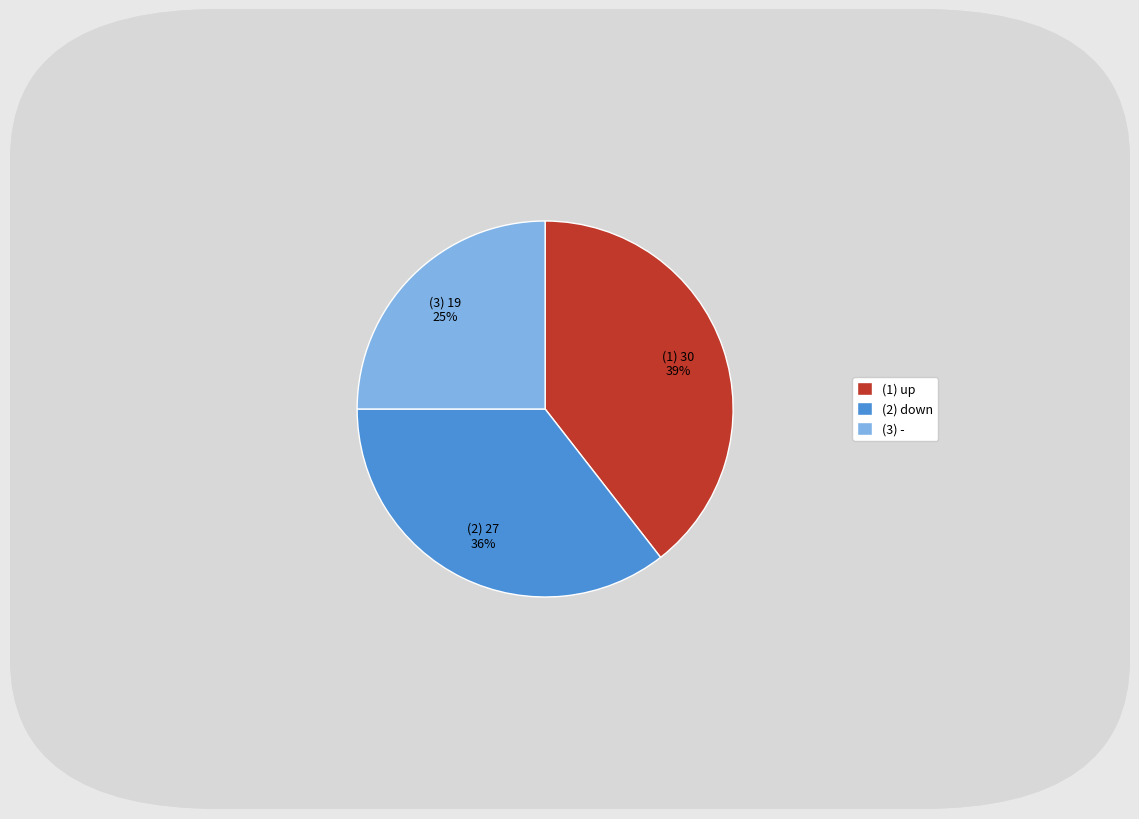

Approximately how many times larger is the value at (1) up compared to (2) down?

1.1